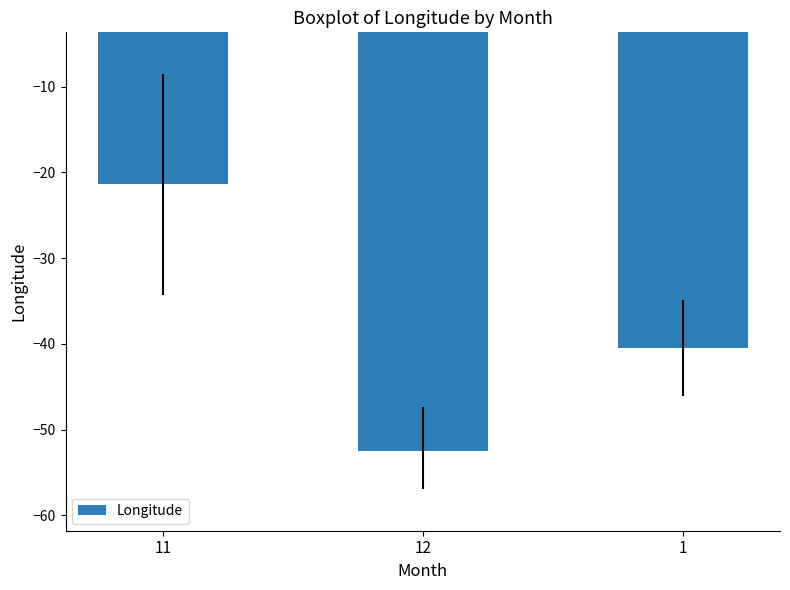

Reading right to left, what are all the values shown in this chart?

-40.5	-52.5	-21.3